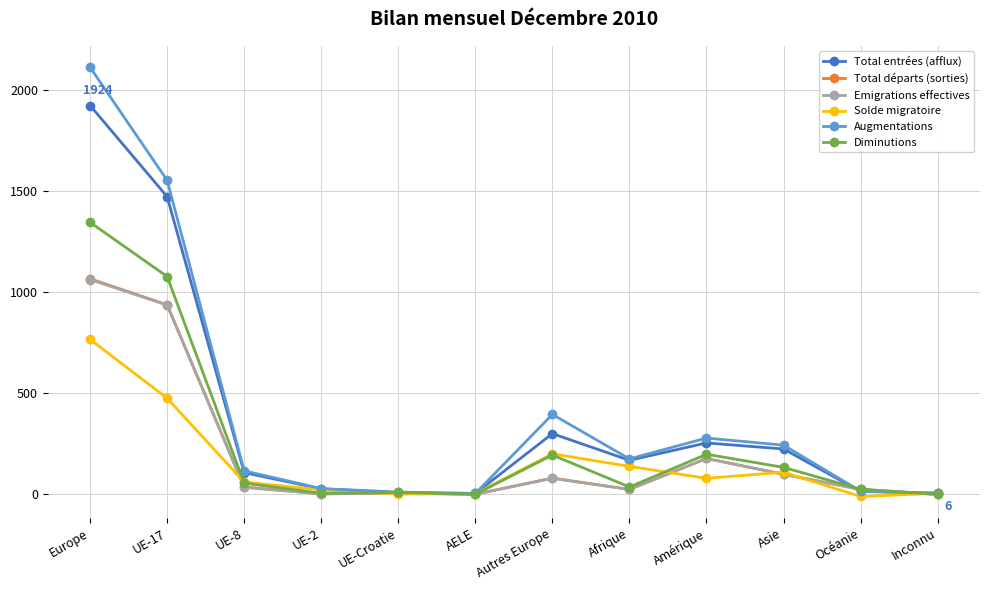

Is the value of Augmentations at Afrique greater than the value of Total entrées (afflux) at Asie?

No